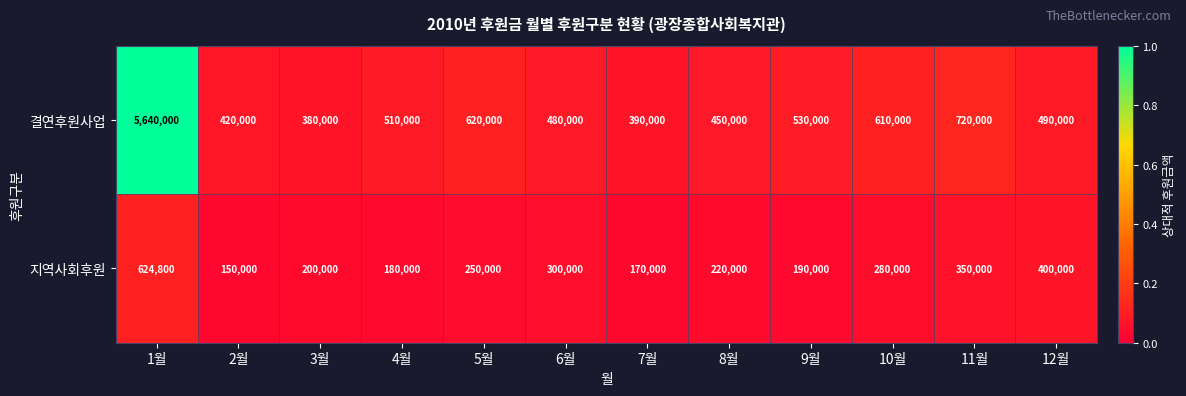

Which series has the largest total across all categories?

결연후원사업